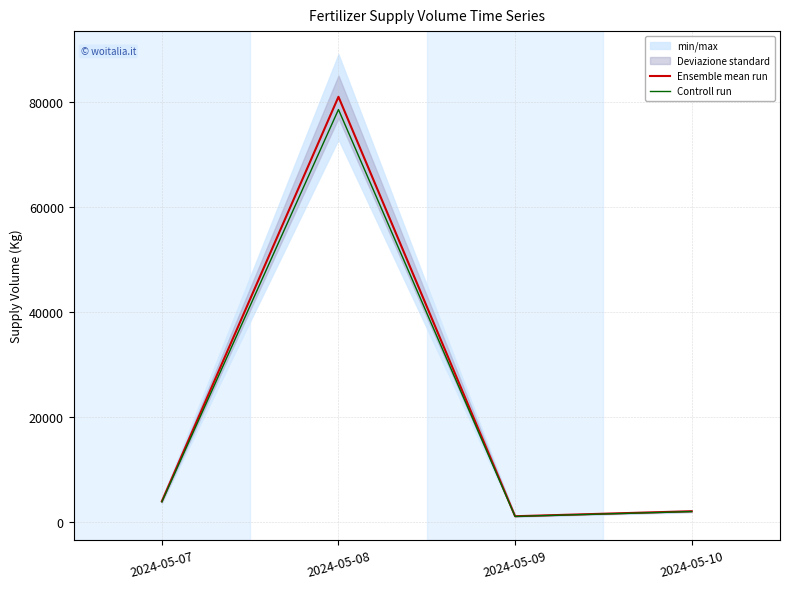

Which series has the largest range (max minus min)?

Ensemble mean run